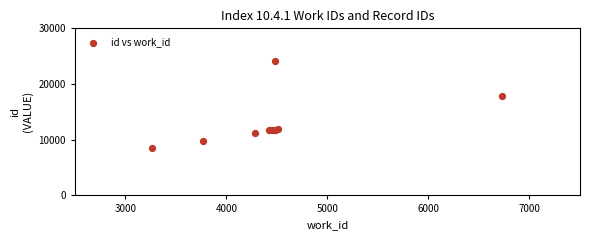

What Y value in the scatter plot is closest to 16297?

17889